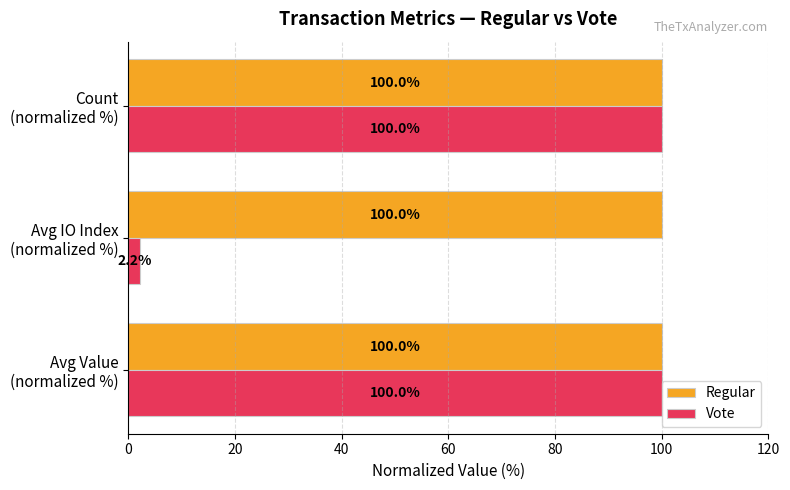

Which series has the widest spread of values?

Vote